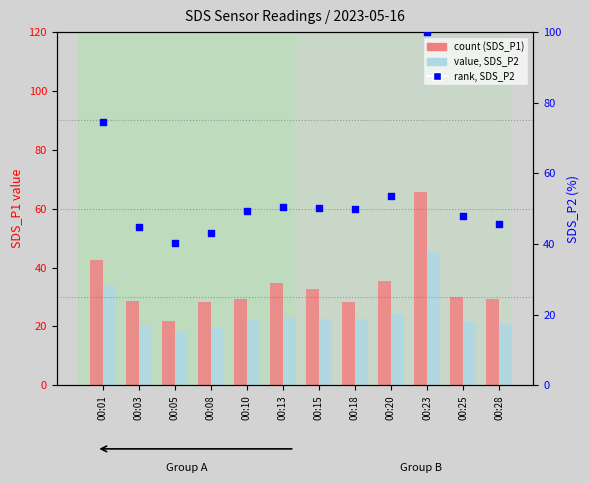

What is the total value across all series at 00:18?

100.6